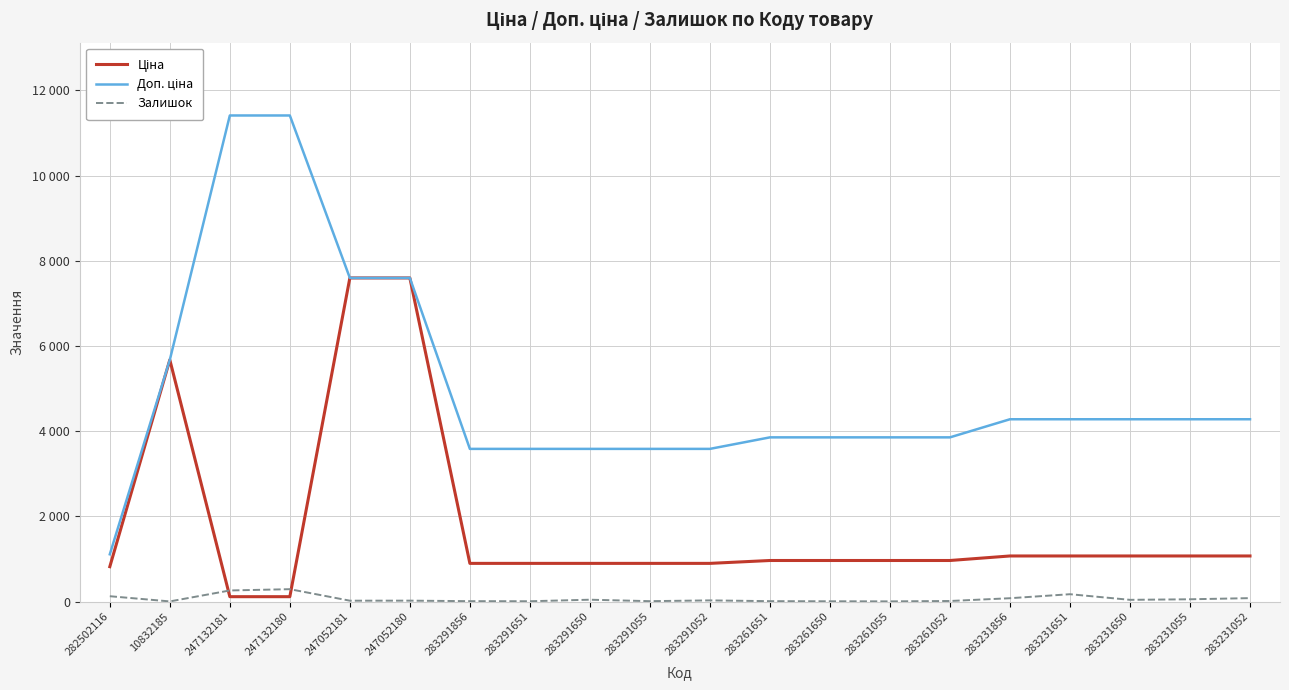

Is this an area chart (filled region under the line)?

No